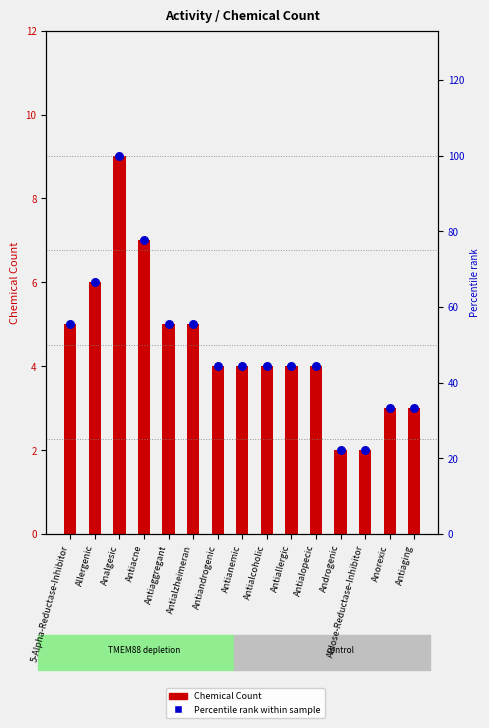

Is the value of Percentile rank within sample at Analgesic greater than the value of Chemical Count at Antiacne?

Yes